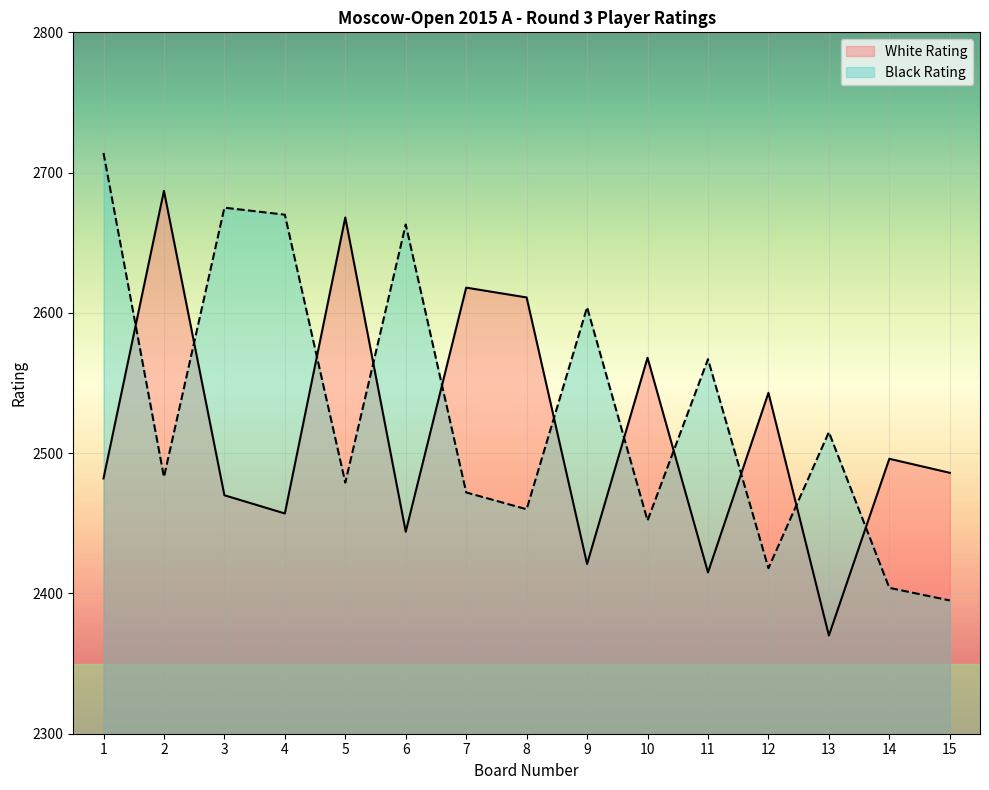

What is the maximum value shown in the chart?

2714